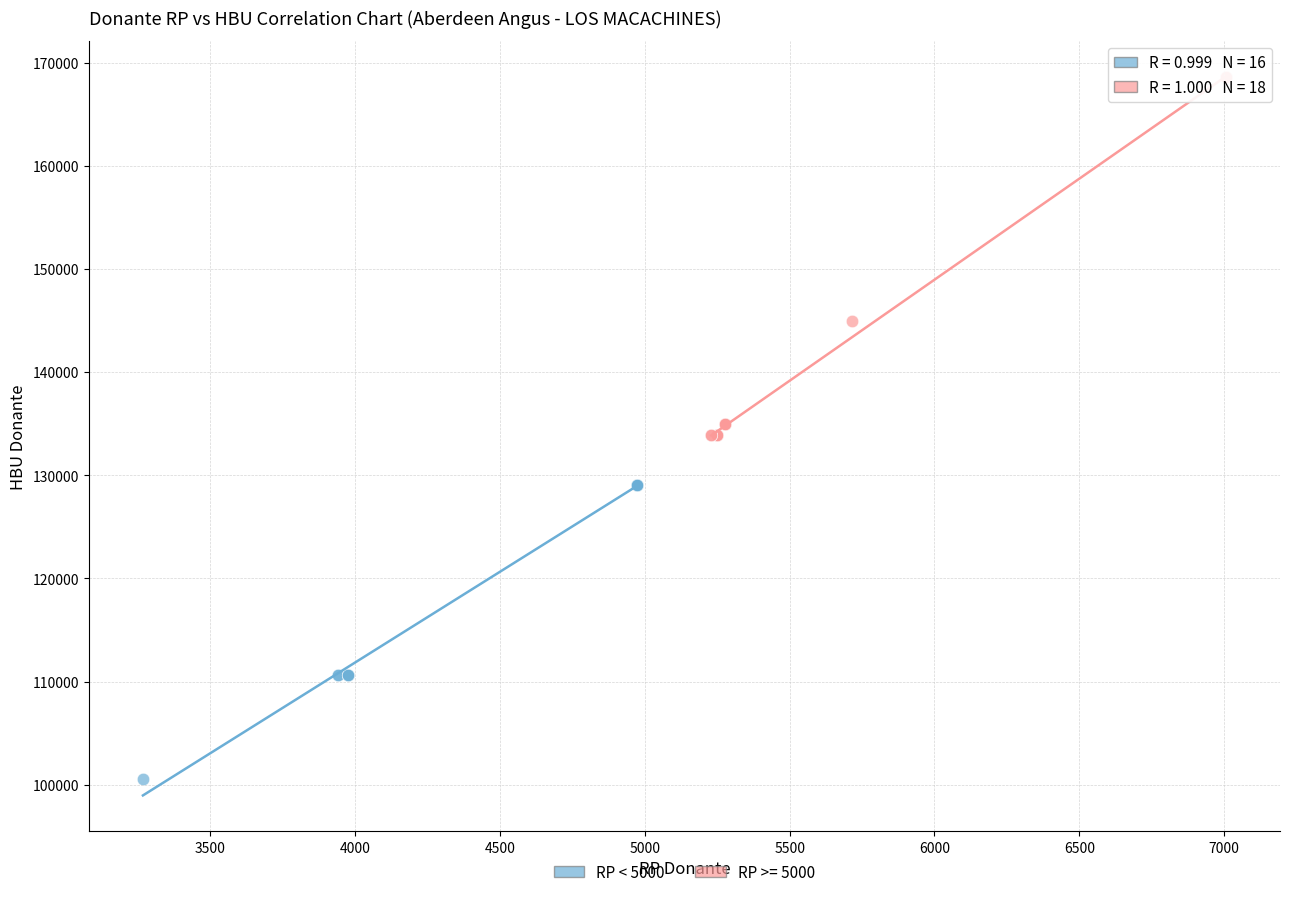

Which series has the largest Y range (max minus min)?

RP >= 5000